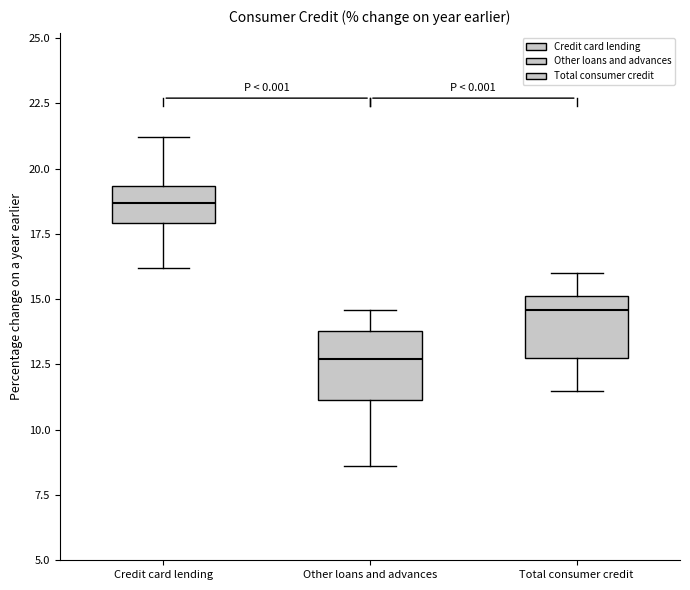

Reading left to right, transcribe this box plot: for each box, give where its median line is, the range the box spans, and where its two whiskers end, as read against the y-axis. The values are not printed on the chart, so give them approximately, as read against the axis.

Credit card lending: median 18.5, box 18.0 to 19.5, whiskers 16.0 to 21.0
Other loans and advances: median 12.5, box 11.0 to 14.0, whiskers 8.5 to 14.5
Total consumer credit: median 14.5, box 13.0 to 15.0, whiskers 11.5 to 16.0